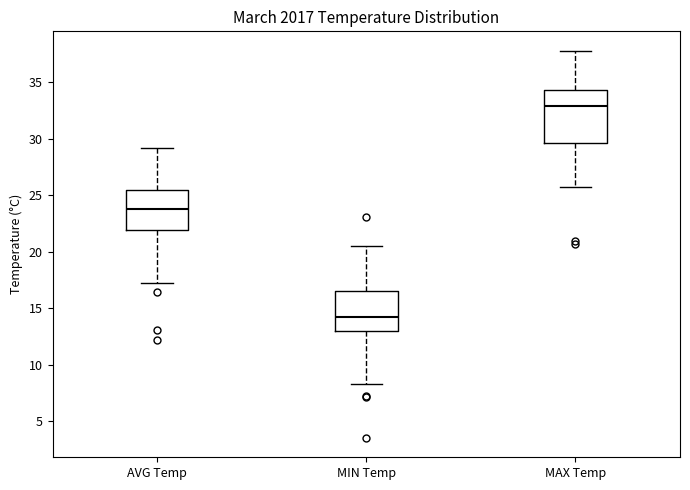

Reading left to right, read every box against the y-axis: the position of its median line, the range the box covers, and the ends of its whiskers. The values are not printed on the chart, so give them approximately, as read against the axis.

AVG Temp: median 24.0, box 22.0 to 25.5, whiskers 17.0 to 29.0
MIN Temp: median 14.0, box 13.0 to 16.5, whiskers 8.5 to 20.5
MAX Temp: median 33.0, box 29.5 to 34.5, whiskers 25.5 to 38.0